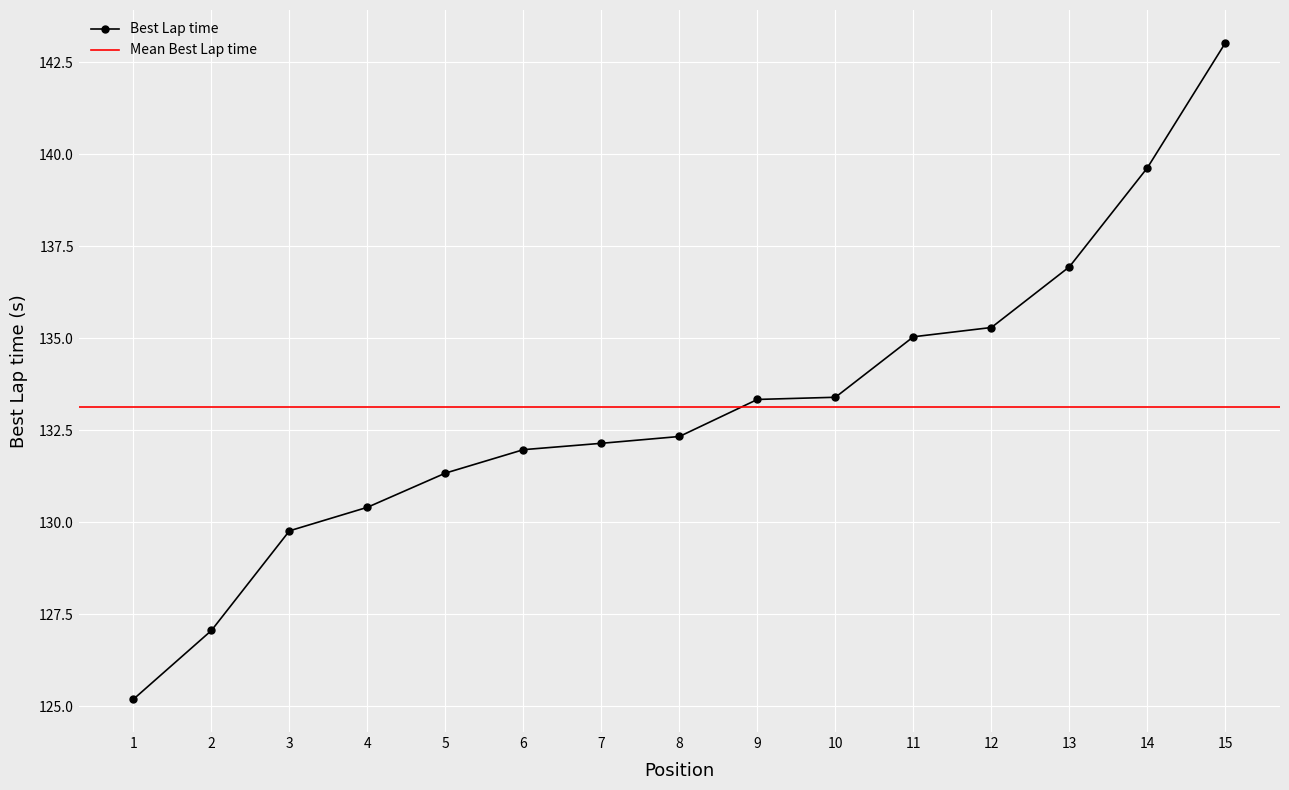

Is this an area chart (filled region under the line)?

No